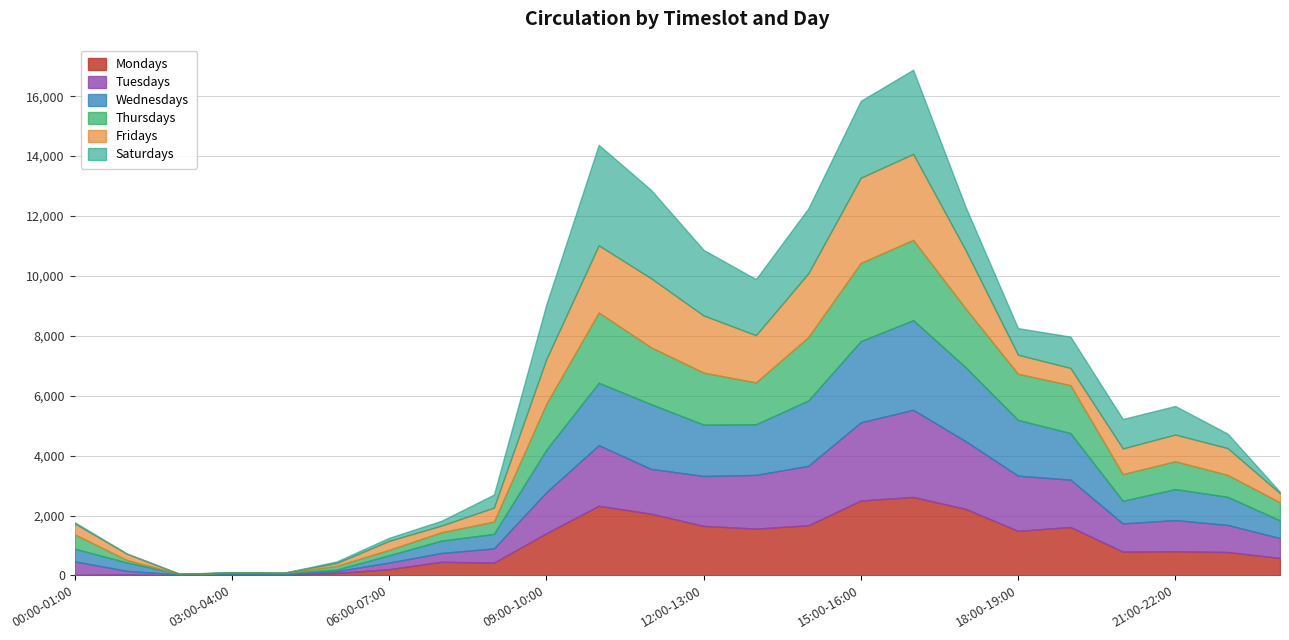

Which category has the lowest value in the Thursdays series?

02:00-03:00